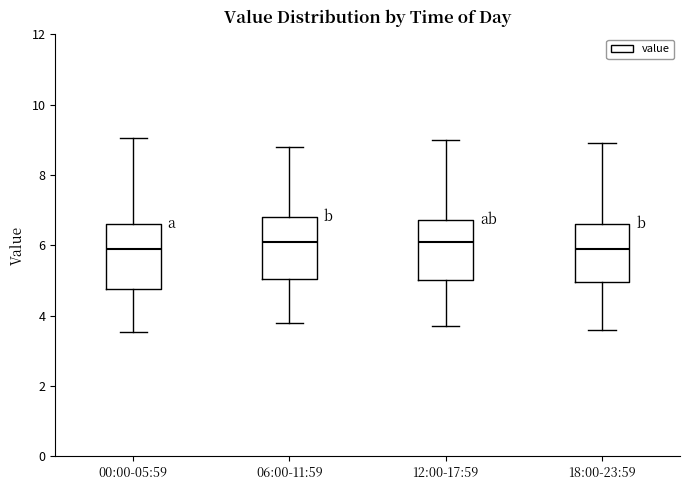

Reading left to right, transcribe this box plot: for each box, give where its median line is, the range the box spans, and where its two whiskers end, as read against the y-axis. The values are not printed on the chart, so give them approximately, as read against the axis.

00:00-05:59: median 6.0, box 4.8 to 6.6, whiskers 3.6 to 9.0
06:00-11:59: median 6.2, box 5.0 to 6.8, whiskers 3.8 to 8.8
12:00-17:59: median 6.2, box 5.0 to 6.8, whiskers 3.8 to 9.0
18:00-23:59: median 6.0, box 5.0 to 6.6, whiskers 3.6 to 9.0